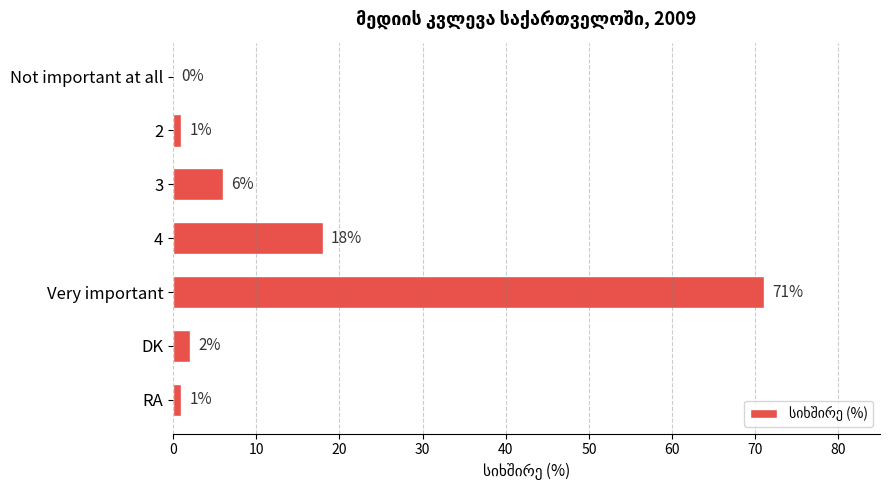

What is the sum of the values at Very important and 3?

77